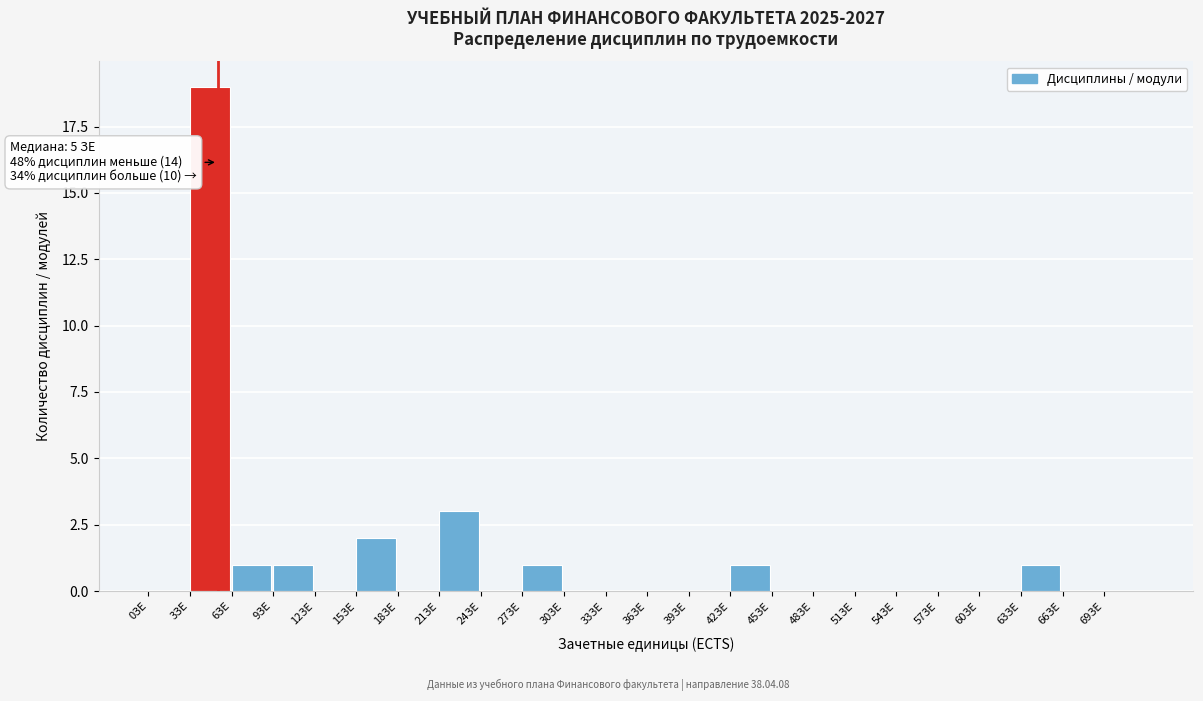

Over which range of the x-axis is the bar tallest?

3 to 6